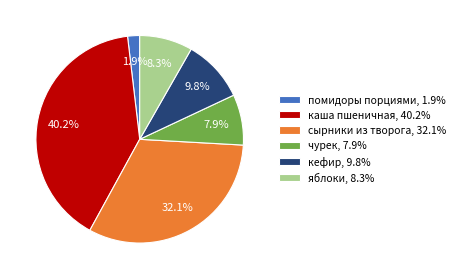

Does каша пшеничная represent more than half of the total?

No